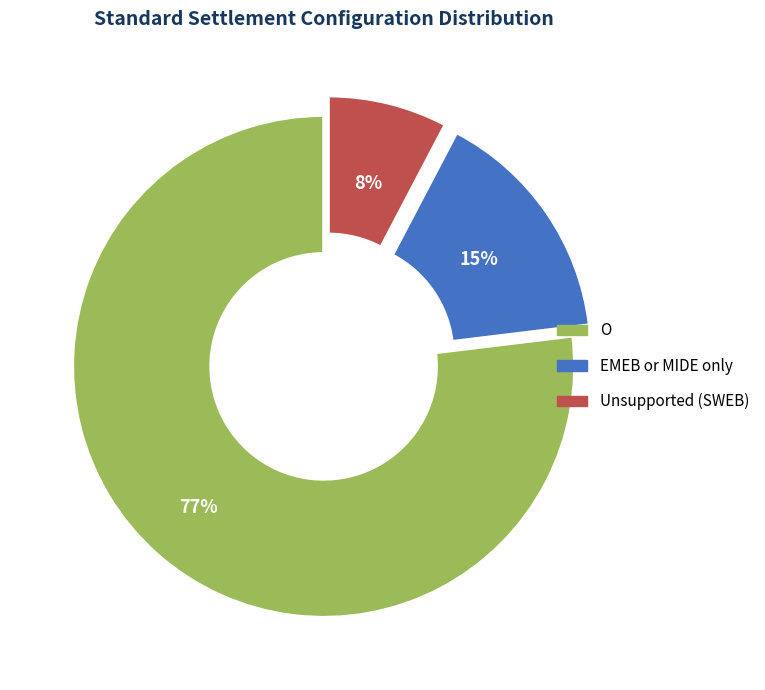

To the nearest percent, what is the average slice percentage?

33%